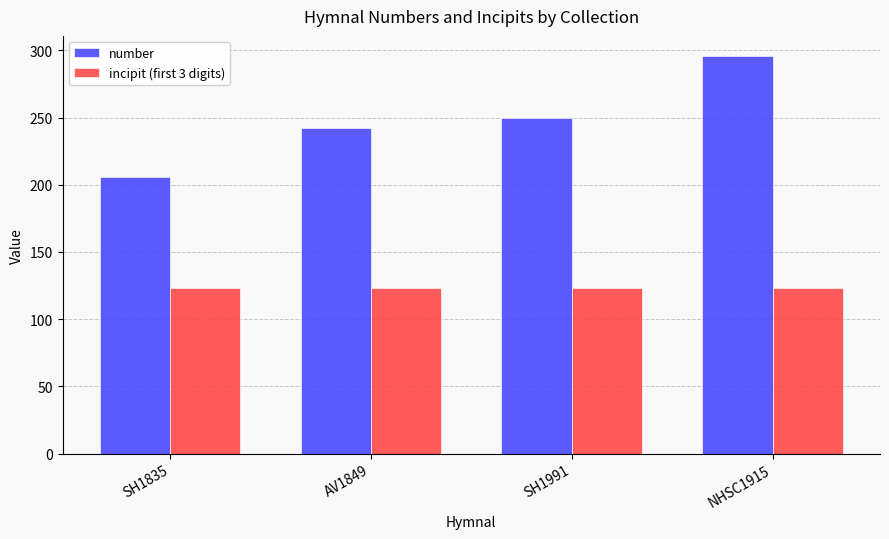

The value of incipit (first 3 digits) at SH1991 is 123. True or false?

True